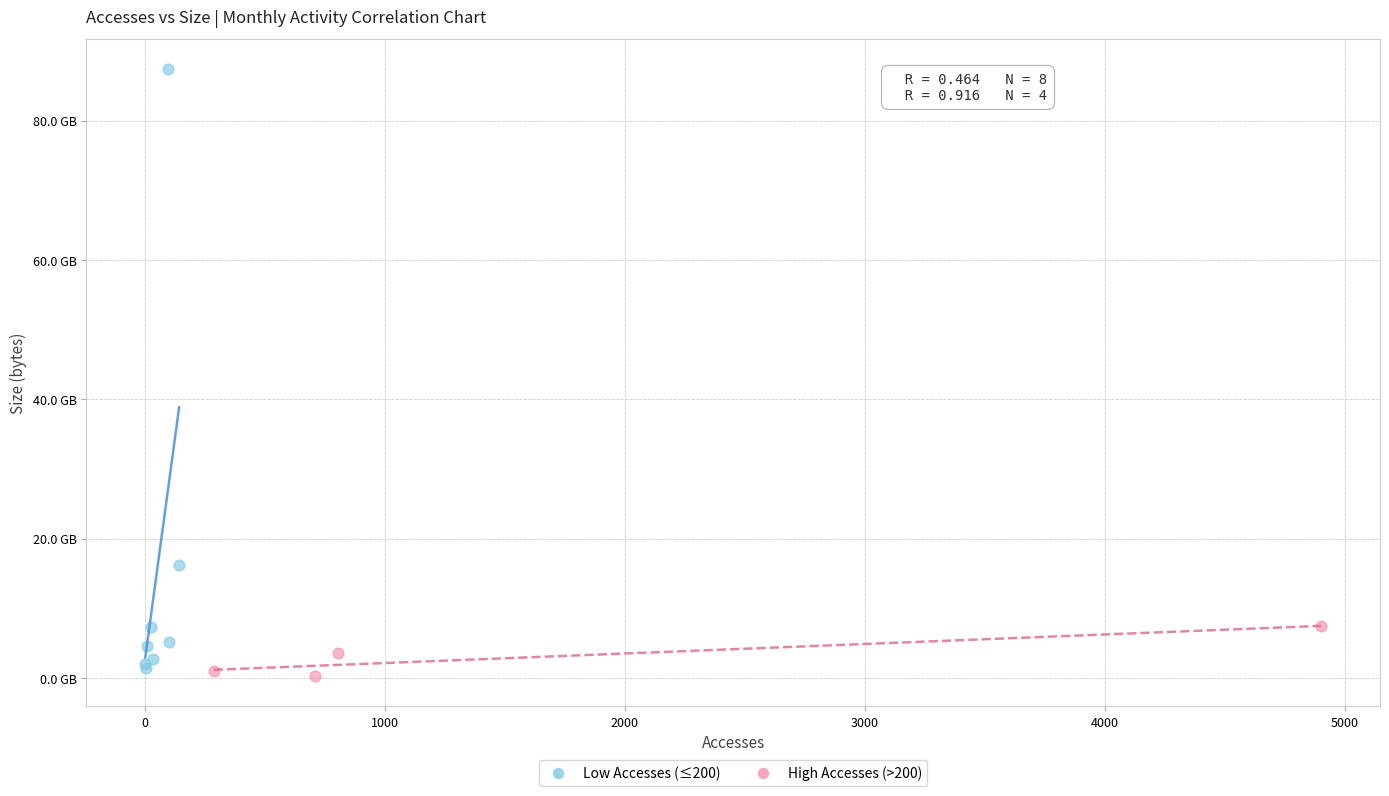

Which series reaches the maximum Y coordinate?

Low Accesses (≤200)